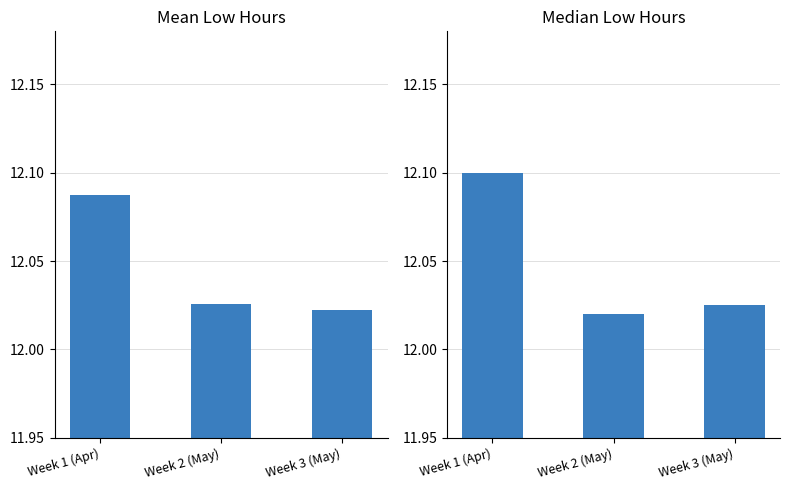

At how many categories does at least one series exceed 12?

3